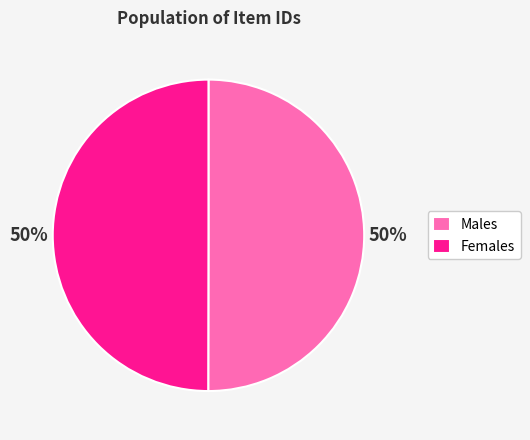

To the nearest percent, what percentage of the pie is Females?

50%